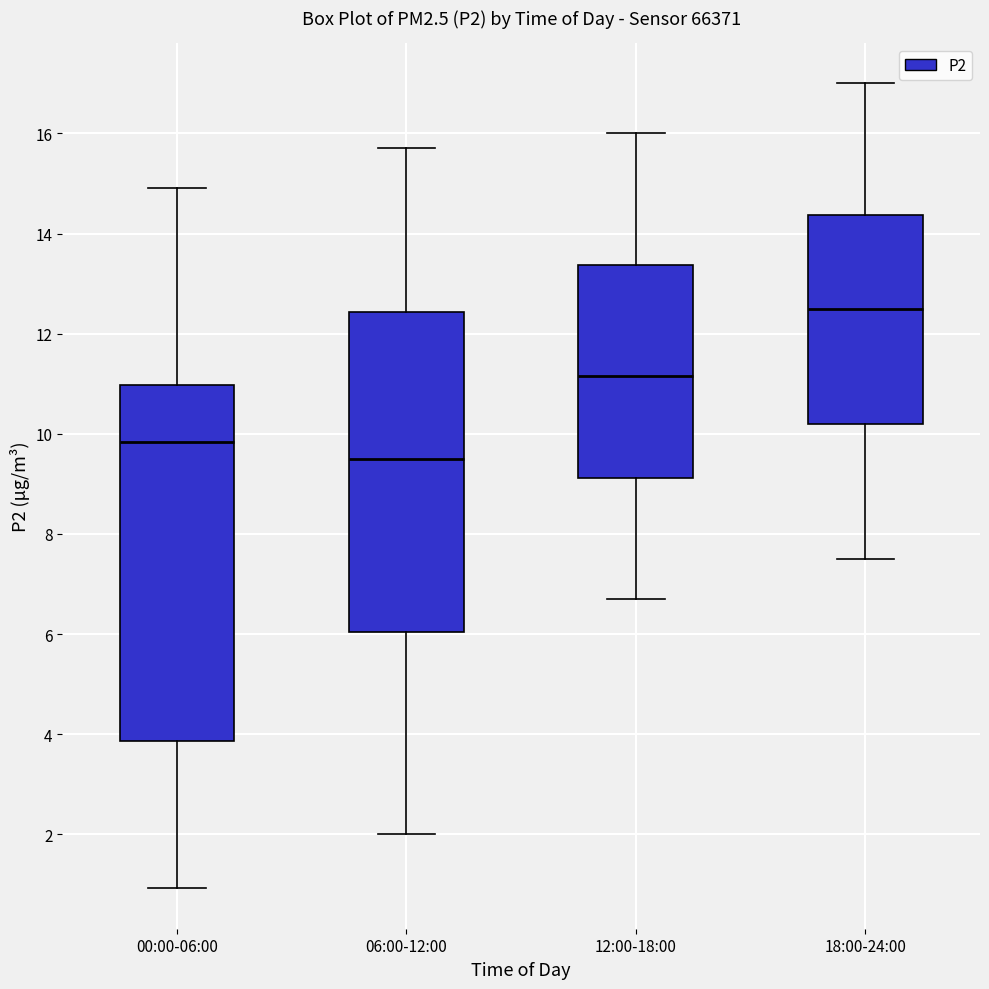

Where does the median line of the box for 00:00-06:00 sit on the y-axis? The values are not printed on the chart, so give them approximately, as read against the axis.

9.8